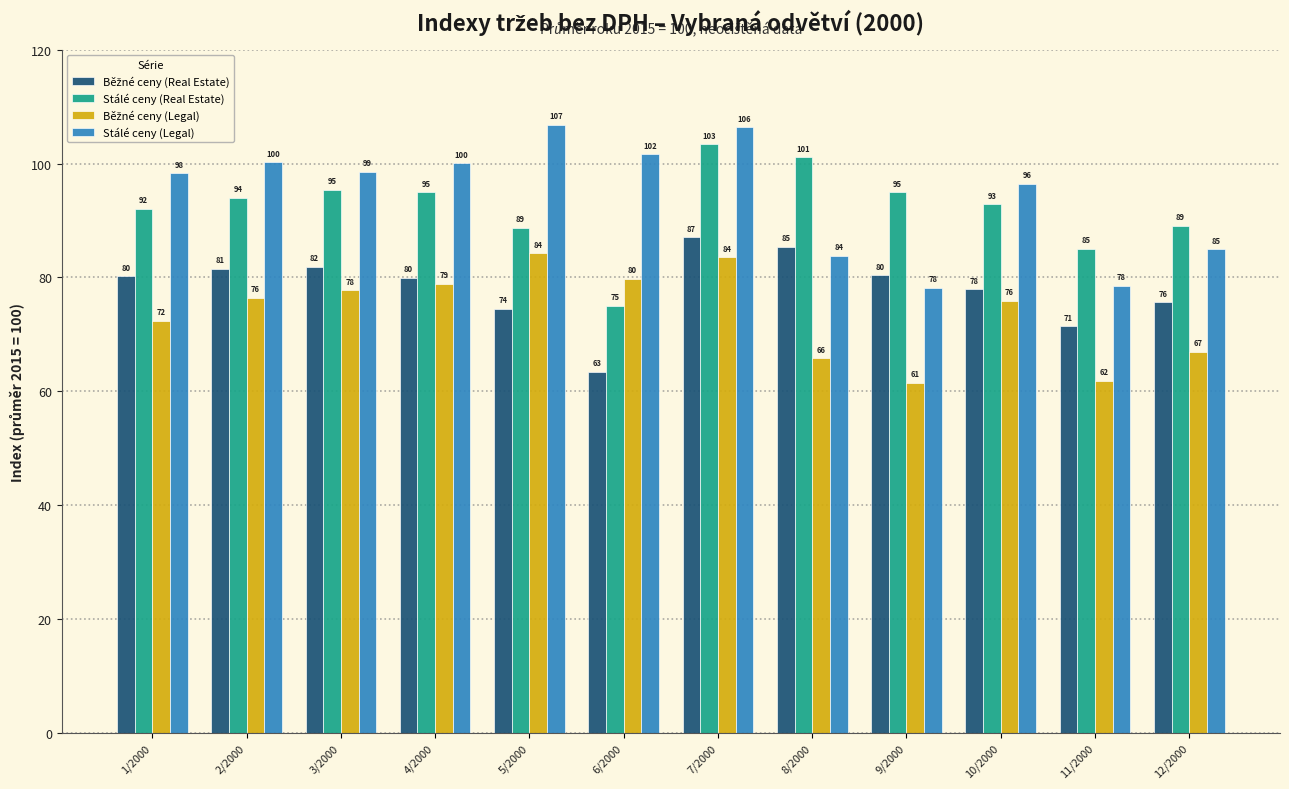

At how many categories does at least one series exceed 95?

9